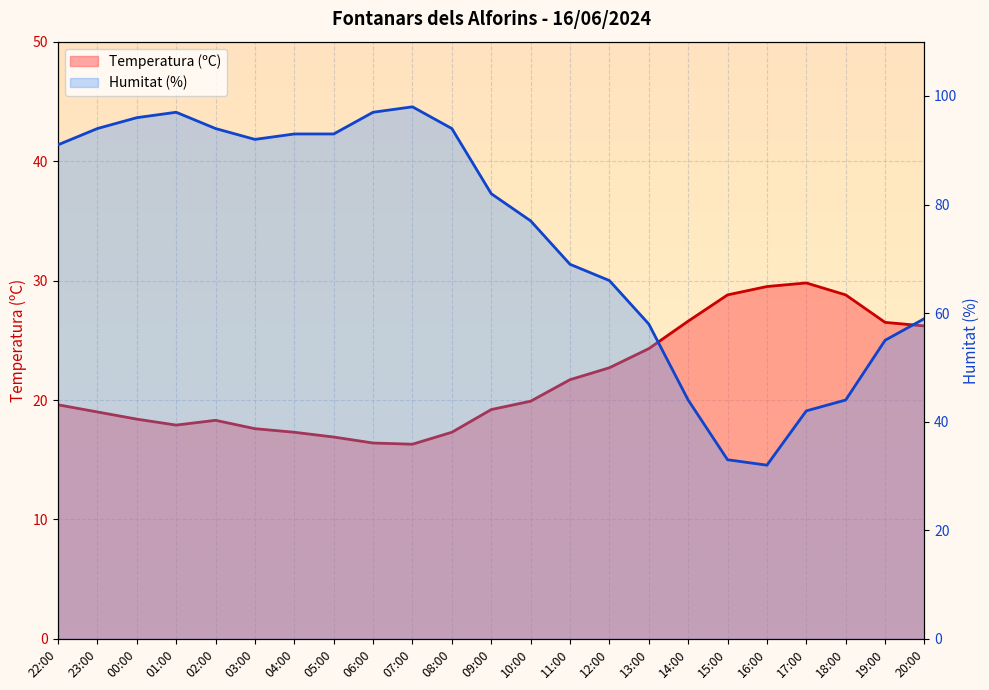

How many data points in Temperatura (ºC) are less than 19?

9